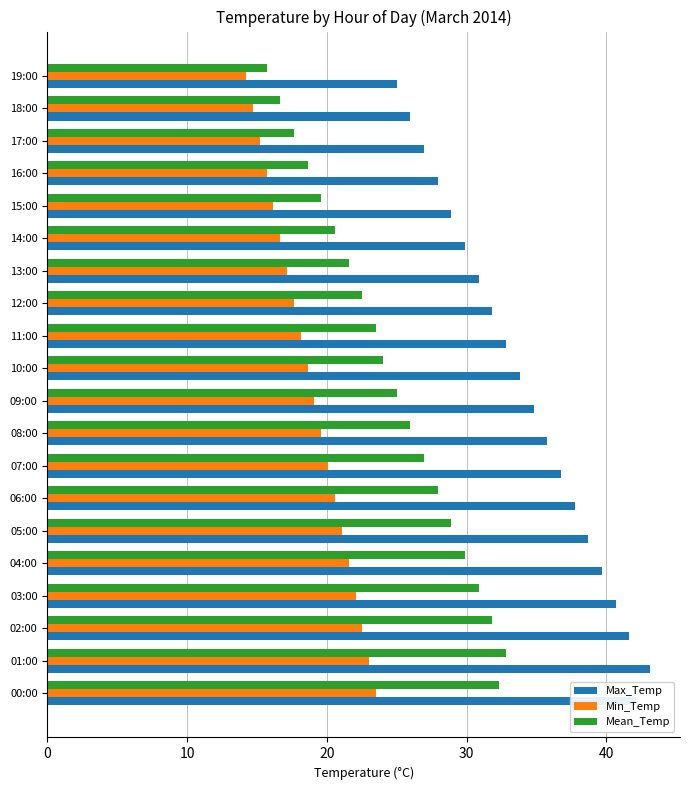

What is the approximate value of Max_Temp at 09:00?

34.8